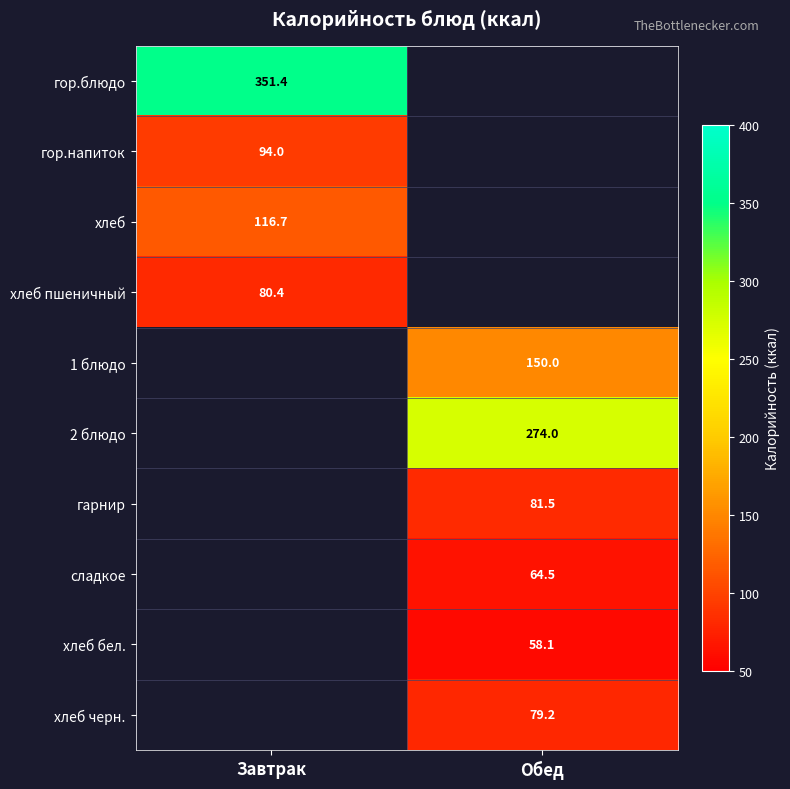

The value of гор.напиток at Завтрак is 168.2. True or false?

False